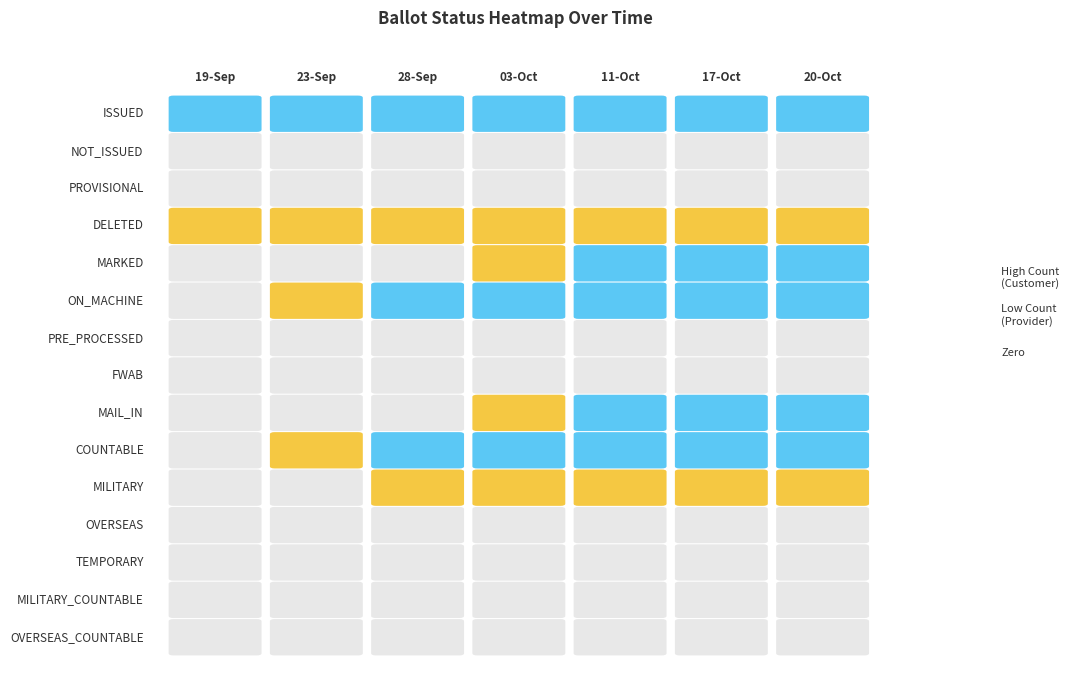

At which label is 19-Sep closest to 21?

DELETED